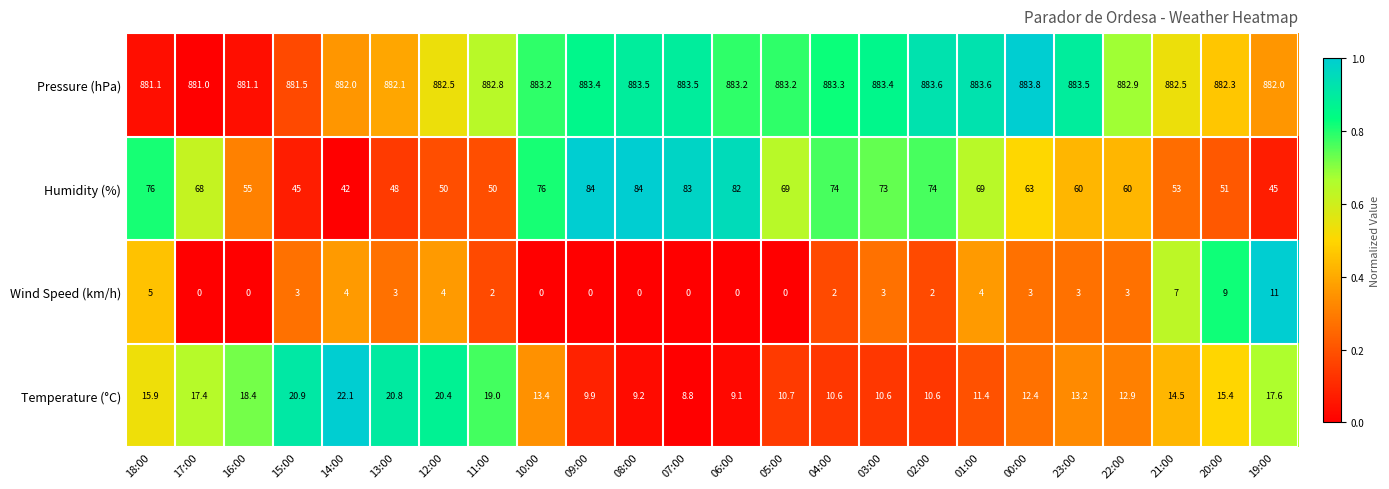

What is the sum of all Pressure (hPa) values?

21185.0